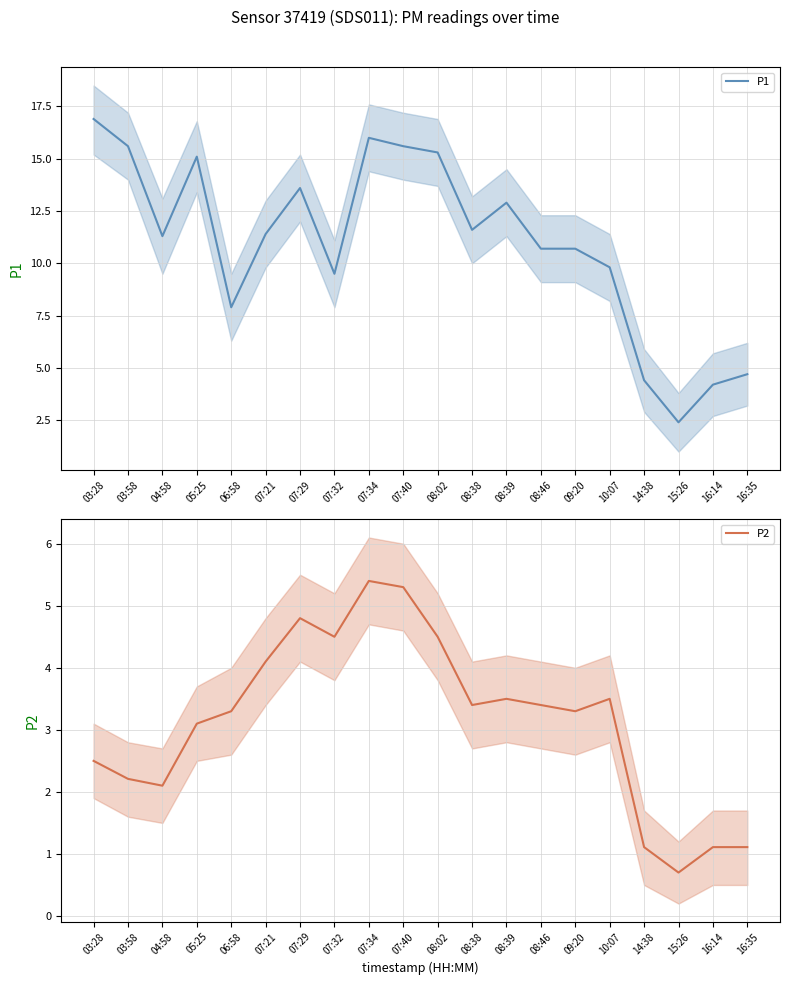

What position from the right is 05:25?

17